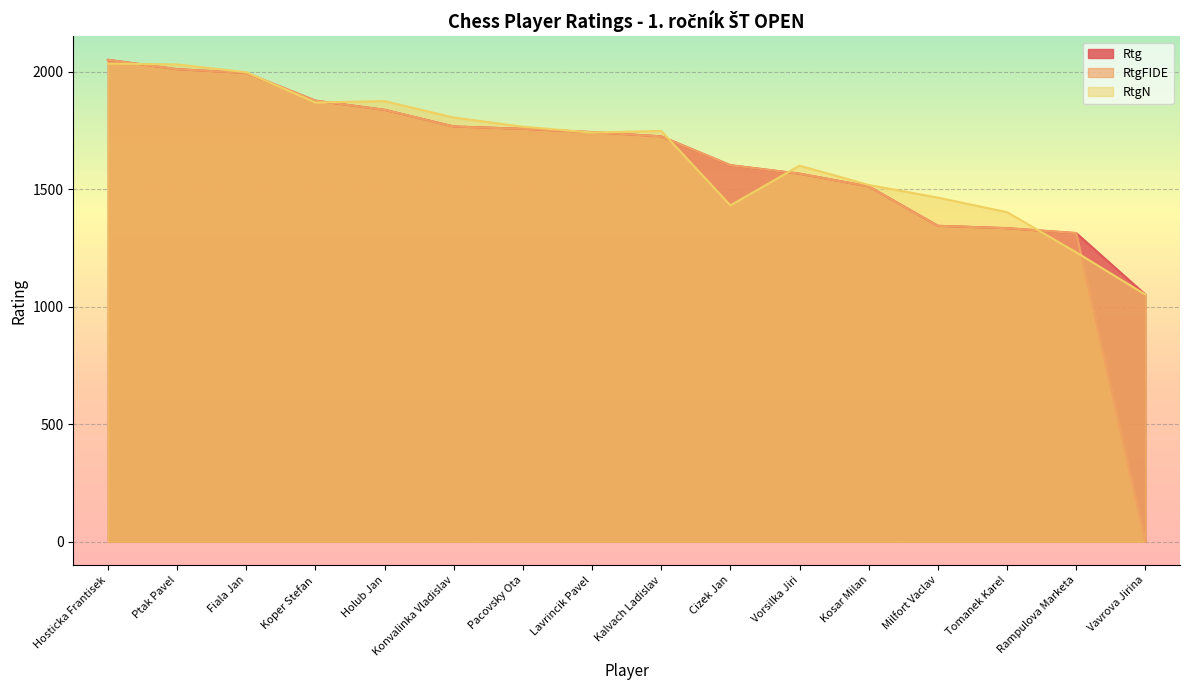

What is the value of the RtgFIDE point at the 1st from the left?

2052